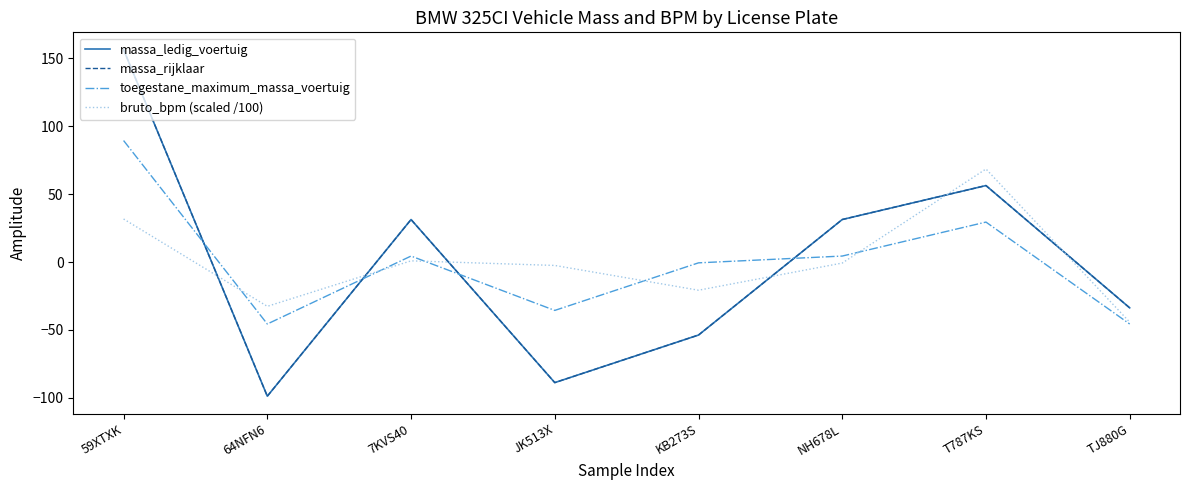

Reading left to right, extract all data points from this chart.

massa_ledig_voertuig: 156.2	-98.8	31.2	-88.8	-53.8	31.2	56.2	-33.8
massa_rijklaar: 156.2	-98.8	31.2	-88.8	-53.8	31.2	56.2	-33.8
toegestane_maximum_massa_voertuig: 89.4	-45.6	4.4	-35.6	-0.6	4.4	29.4	-45.6
bruto_bpm (scaled /100): 31.7	-32.6	0.9	-2.5	-20.8	-0.8	68.5	-44.2